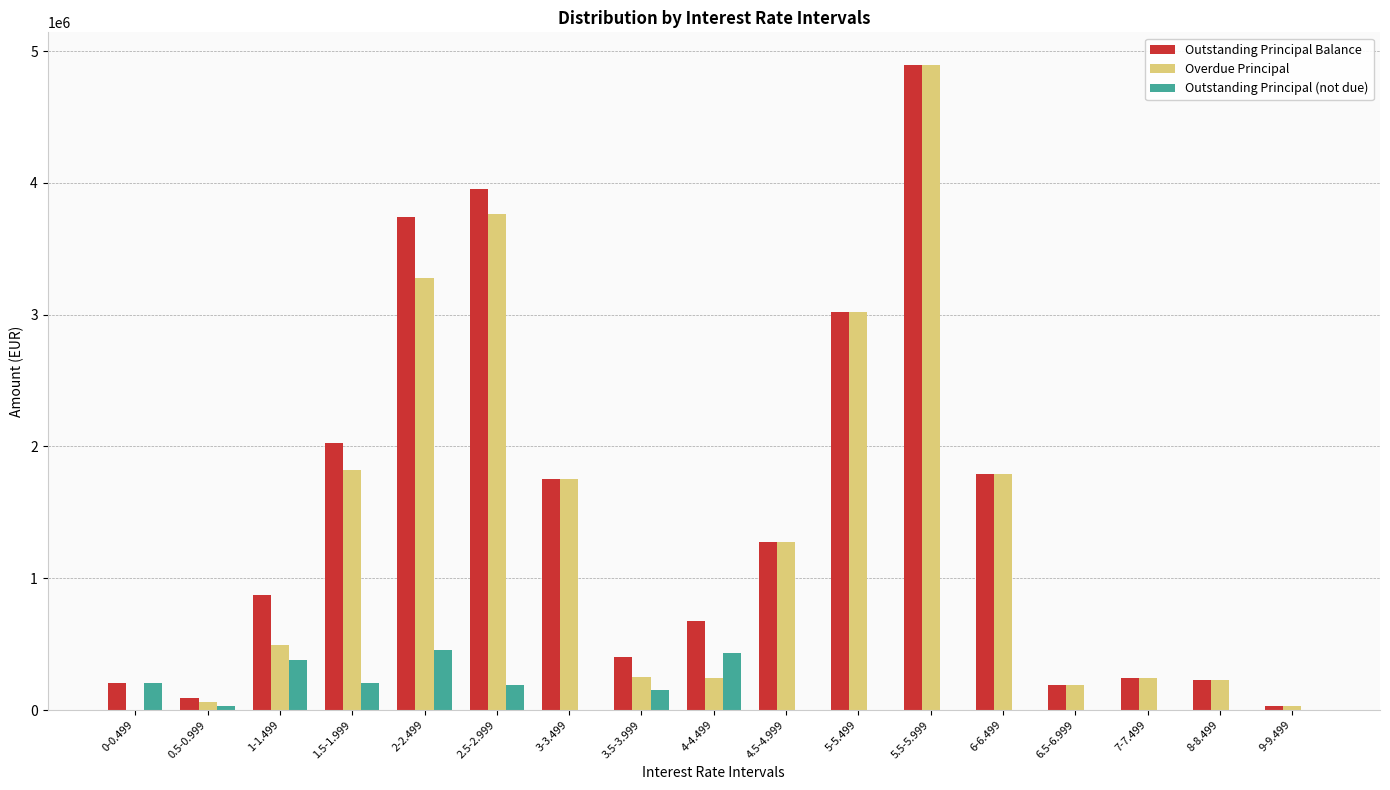

Which category has the highest value across all series?

5.5-5.999